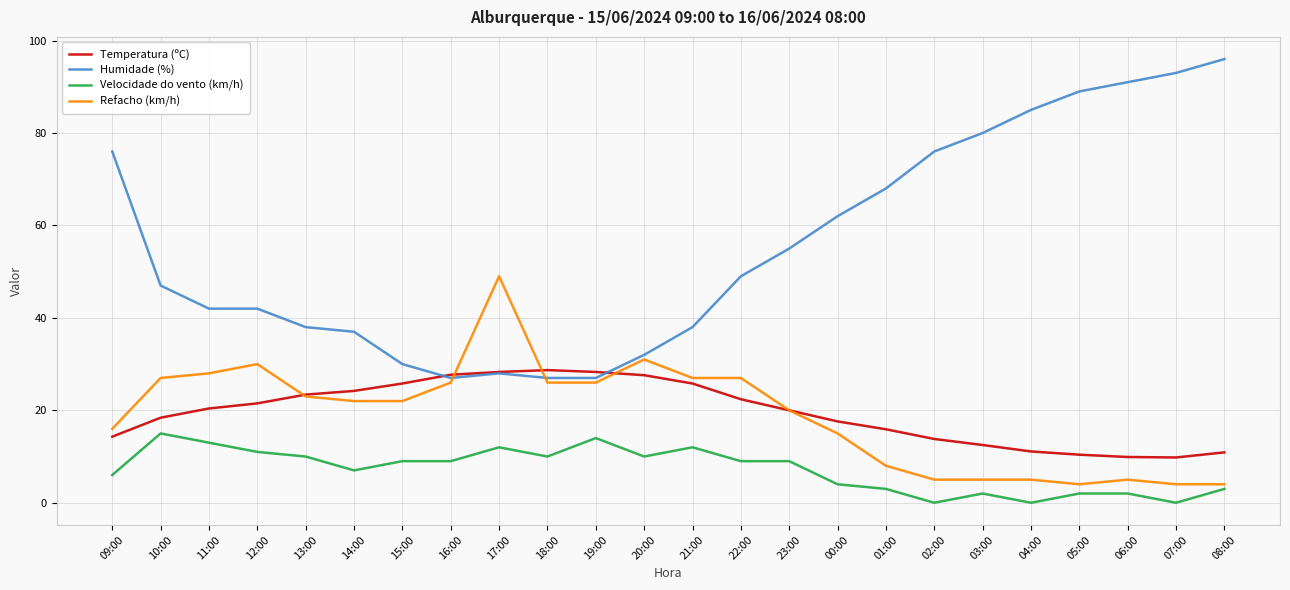

Is this an area chart (filled region under the line)?

No